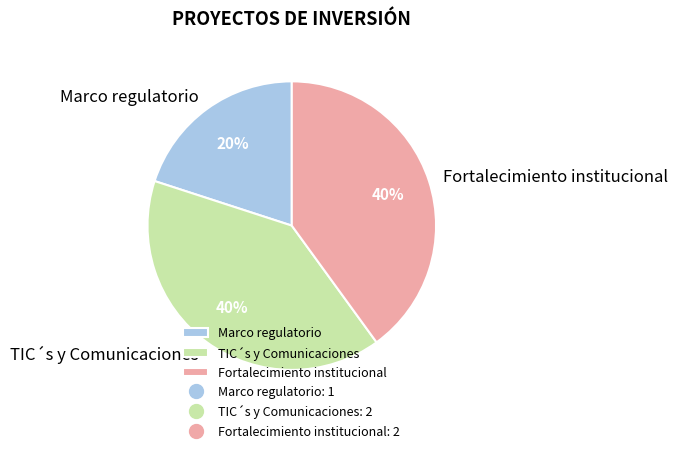

To the nearest percent, what is the difference between the largest and smallest slice percentages?

20%